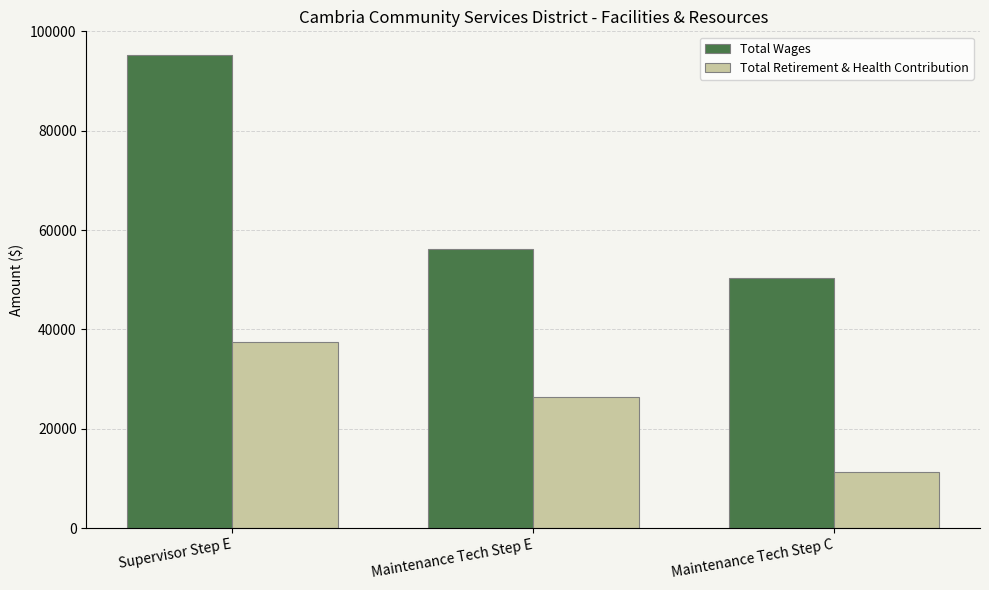

Reading left to right, transcribe all the data shown in this chart.

Total Wages: Supervisor Step E=95242	Maintenance Tech Step E=56233	Maintenance Tech Step C=50375
Total Retirement & Health Contribution: Supervisor Step E=37461	Maintenance Tech Step E=26371	Maintenance Tech Step C=11335